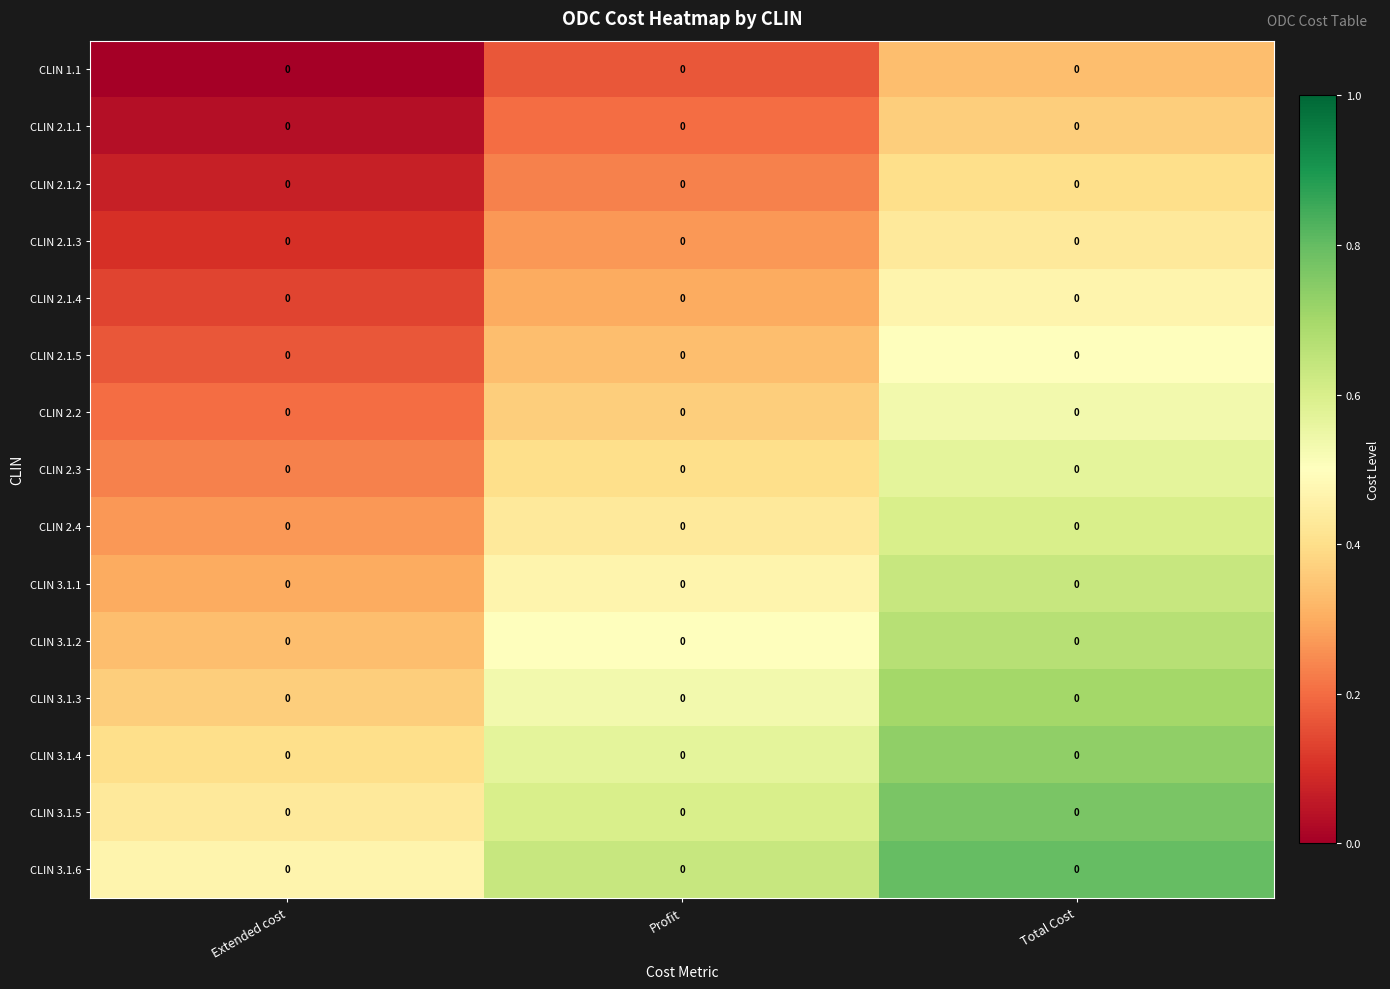

What is the difference between the second highest and minimum values in the CLIN 2.3 series?

0.2